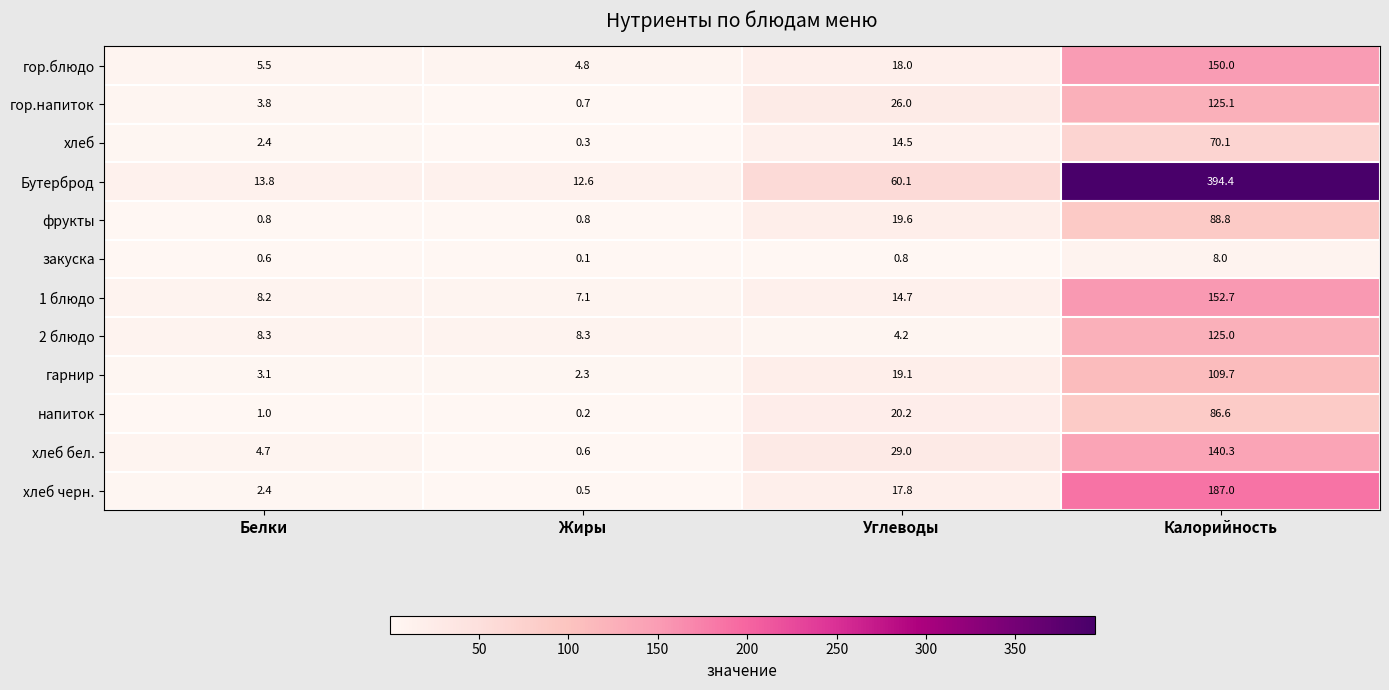

How many data points in гарнир are above 19?

2